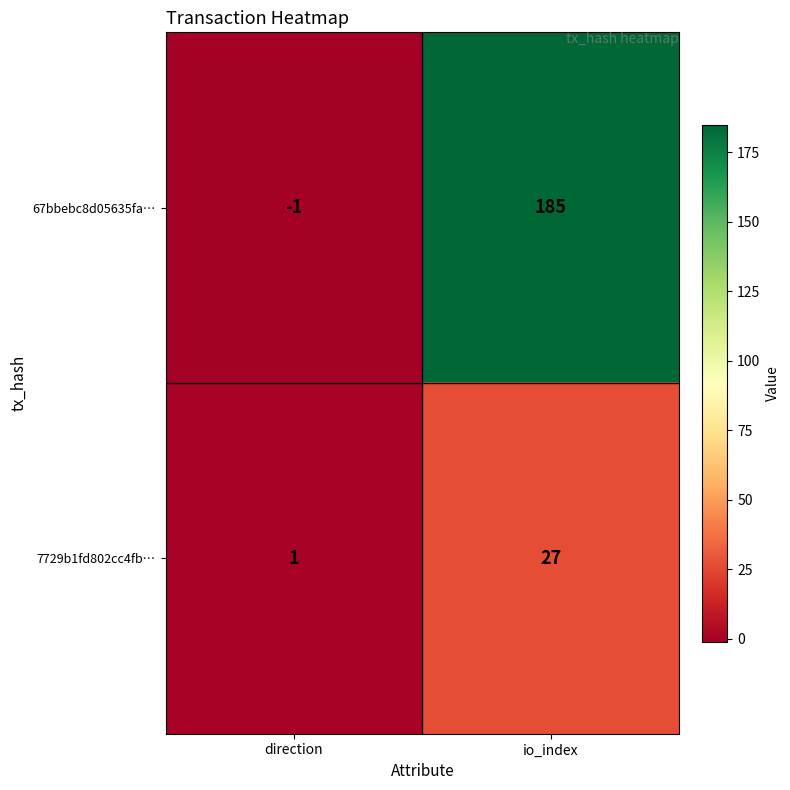

At how many categories does at least one series exceed 111?

1